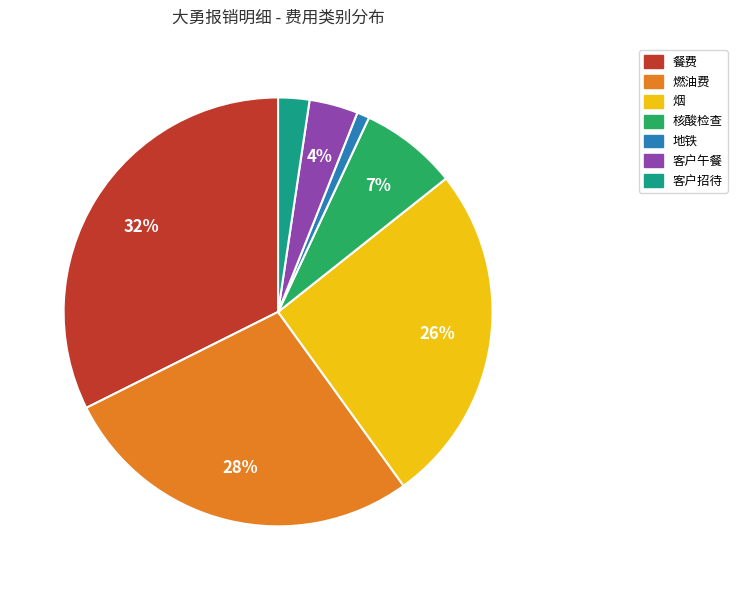

Is the sum of 客户招待 and 客户午餐 greater than half?

No